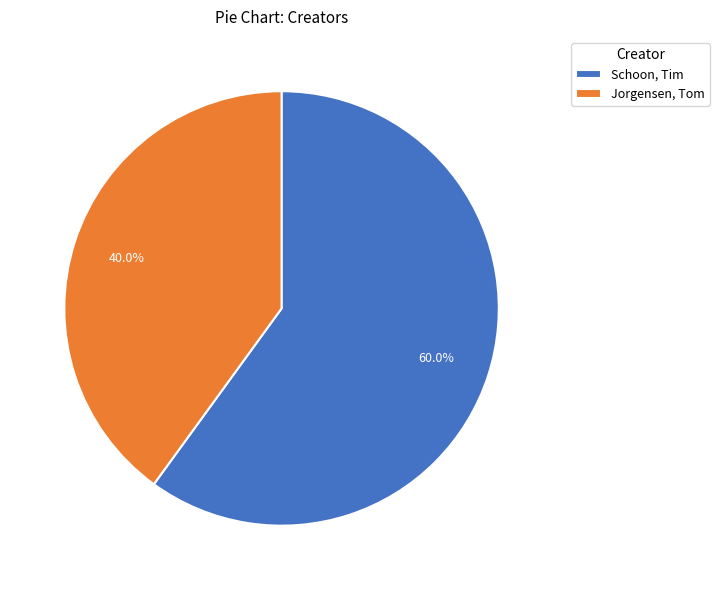

Approximately how many times larger is the value at Jorgensen, Tom compared to Schoon, Tim?

0.7